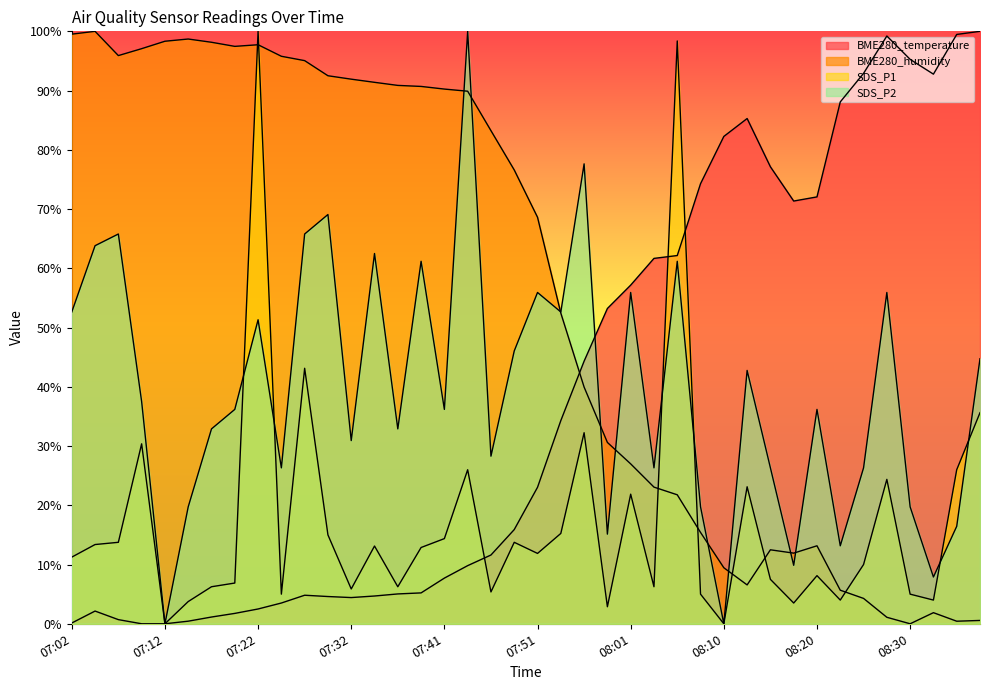

Which has a higher value, 08:01 or 08:35?

08:35